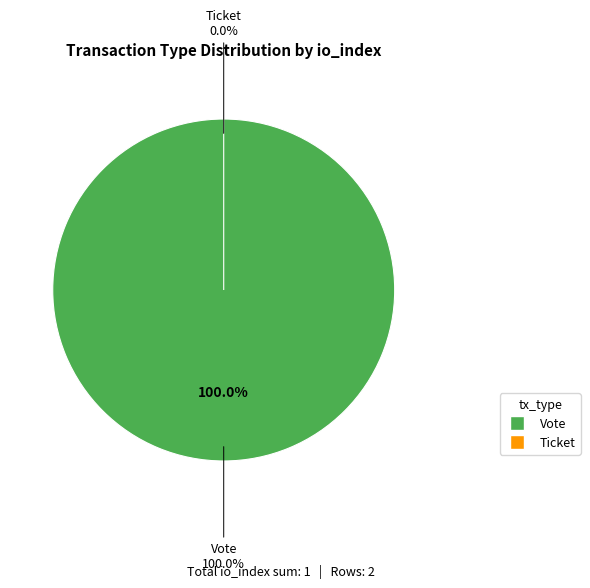

Is it true that Vote is 100% of the pie?

True